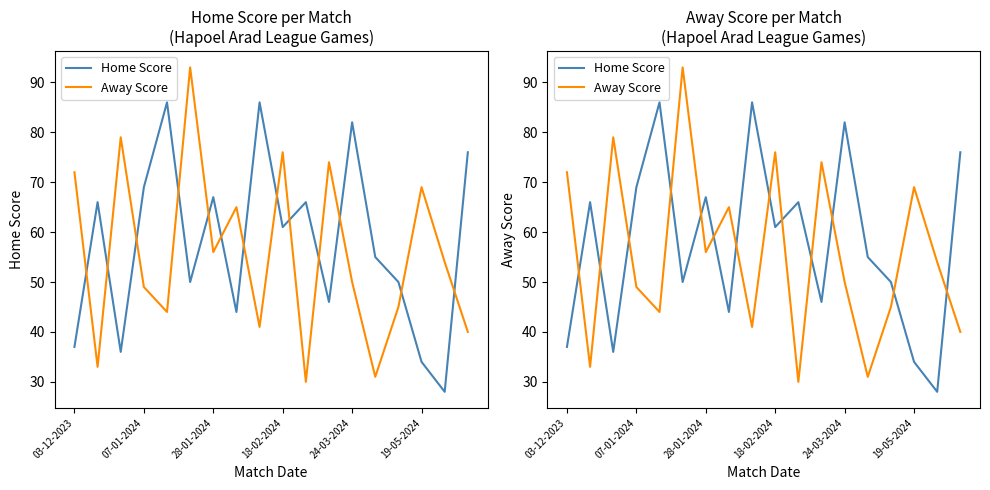

What are all the series names shown in the legend?

Home Score, Away Score